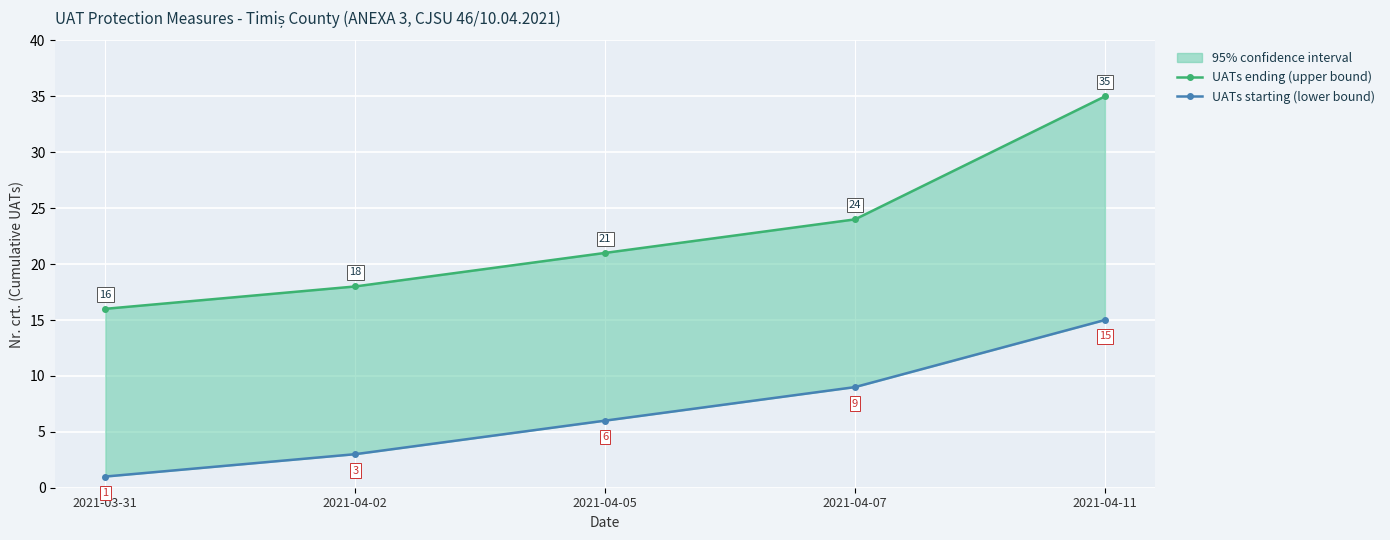

Reading left to right, extract all data points from this chart.

UATs ending (upper bound): 16	18	21	24	35
UATs starting (lower bound): 1	3	6	9	15